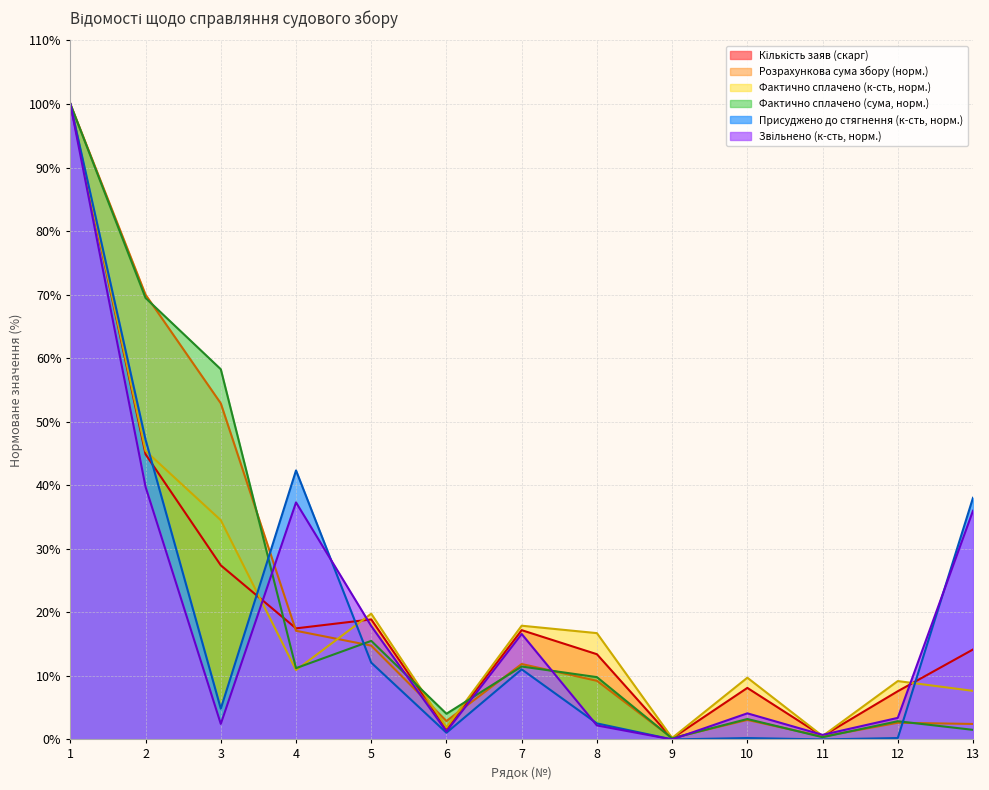

Reading left to right, transcribe all the data shown in this chart.

Кількість заяв (скарг): 100.0	44.9	27.4	17.5	18.9	1.7	17.2	13.4	0.2	8.1	0.5	7.6	14.2
Розрахункова сума збору: 100.0	70.0	52.9	17.1	14.8	2.9	11.9	9.2	0.2	3.1	0.4	2.6	2.4
Фактично сплачено (к-сть): 100.0	45.4	34.5	10.9	19.8	1.9	17.9	16.7	0.2	9.7	0.5	9.2	7.6
Фактично сплачено (сума): 100.0	69.5	58.3	11.2	15.5	4.0	11.5	9.8	0.2	3.2	0.3	2.9	1.5
Присуджено до стягнення (к-сть): 100.0	47.2	4.8	42.3	12.1	1.1	11.0	2.5	0.0	0.2	0.0	0.2	38.0
Звільнено (к-сть): 100.0	39.7	2.4	37.3	17.8	1.2	16.6	2.2	0.0	4.1	0.7	3.4	36.0